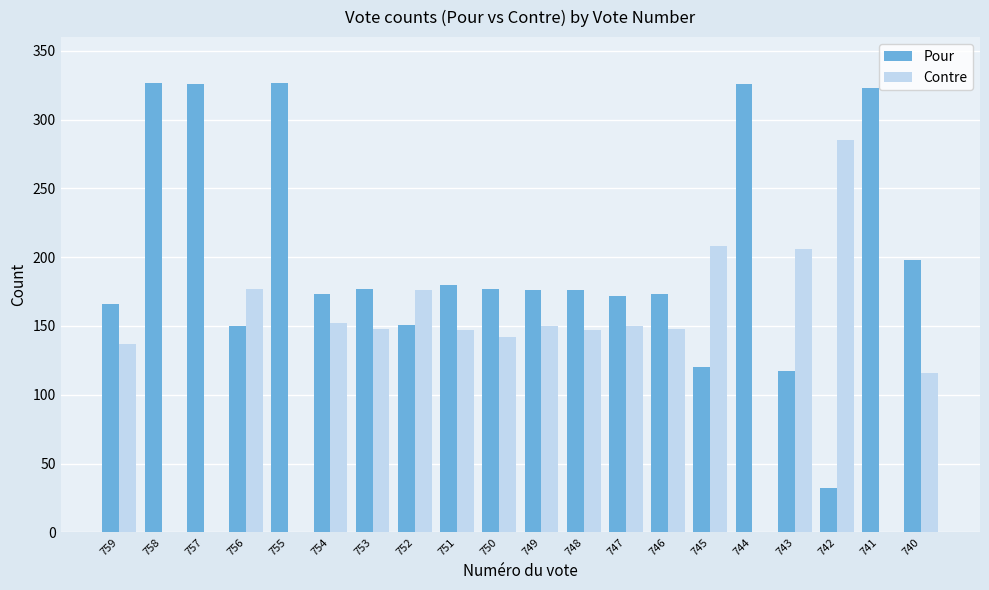

What is the sum of all Pour values?

3967